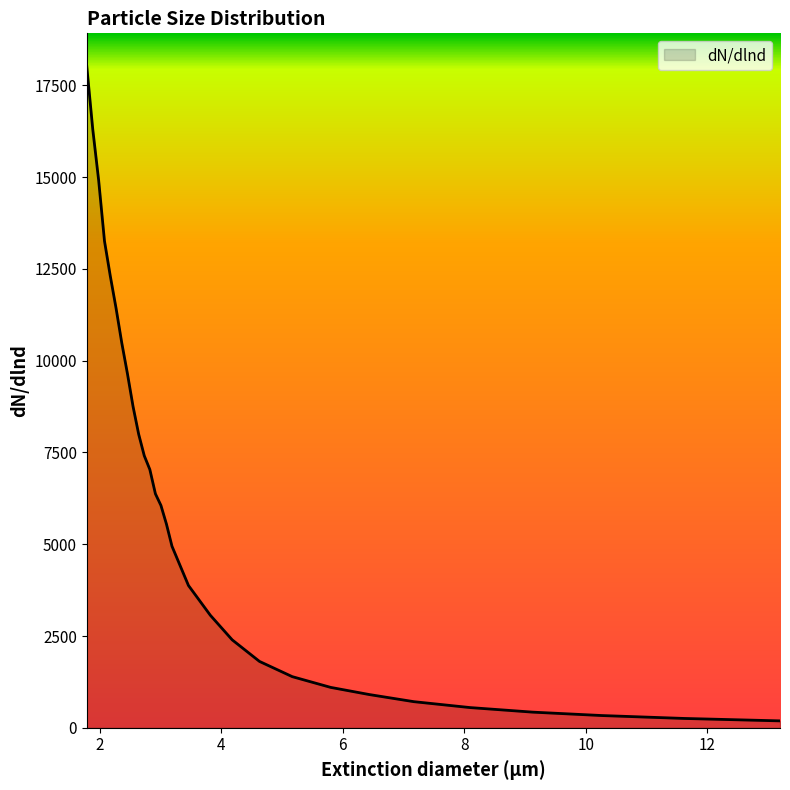

What is the change in value from 1.783159538498533 to 9.126062587723569?

-17591.6